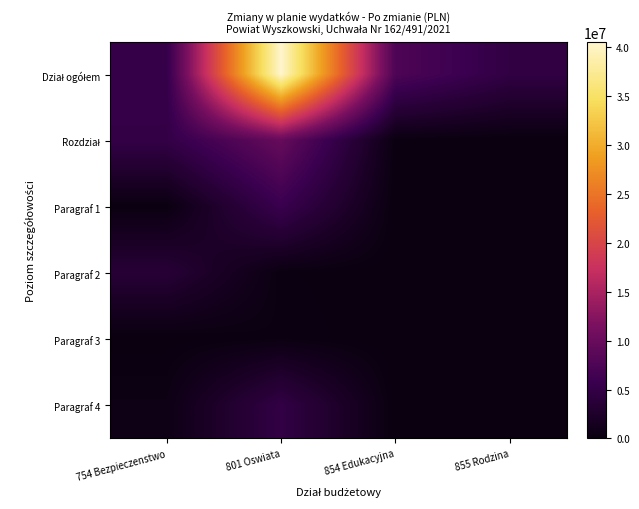

At 855 Rodzina, list the series in order from smallest to largest.

Paragraf 1, Paragraf 2, Paragraf 3, Paragraf 4, Rozdział, Dział ogółem